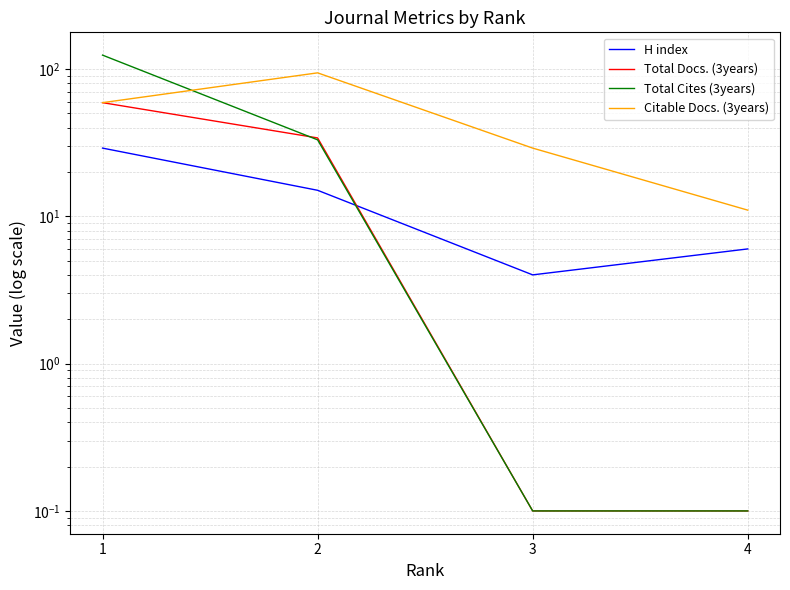

What is the difference between the second highest and minimum values in the Citable Docs. (3years) series?

48.0